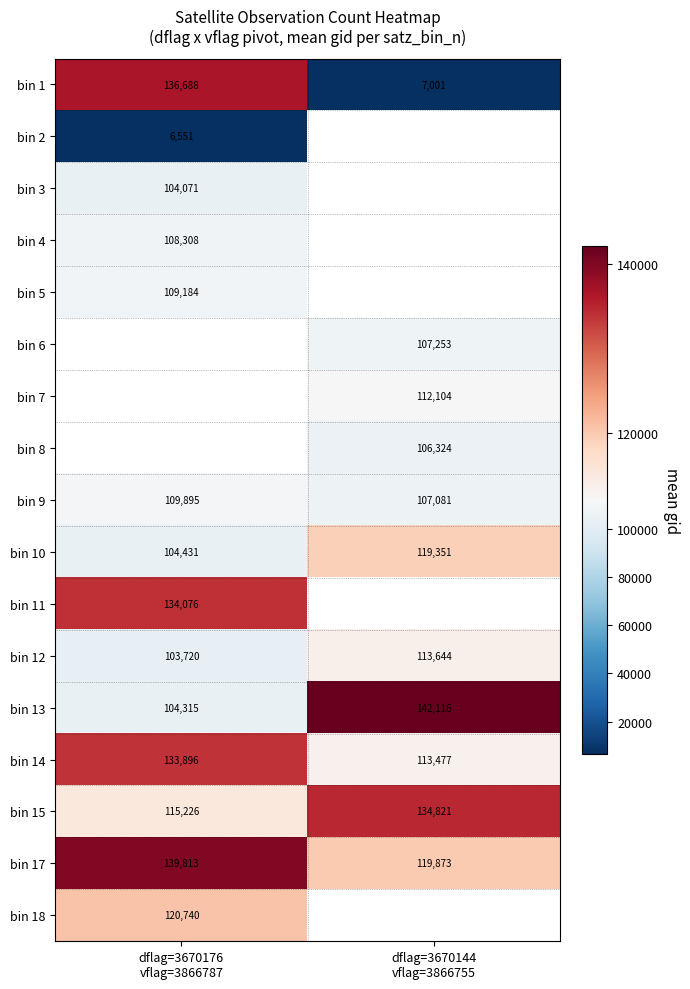

What is the lowest value of the bin 10 series?

104431